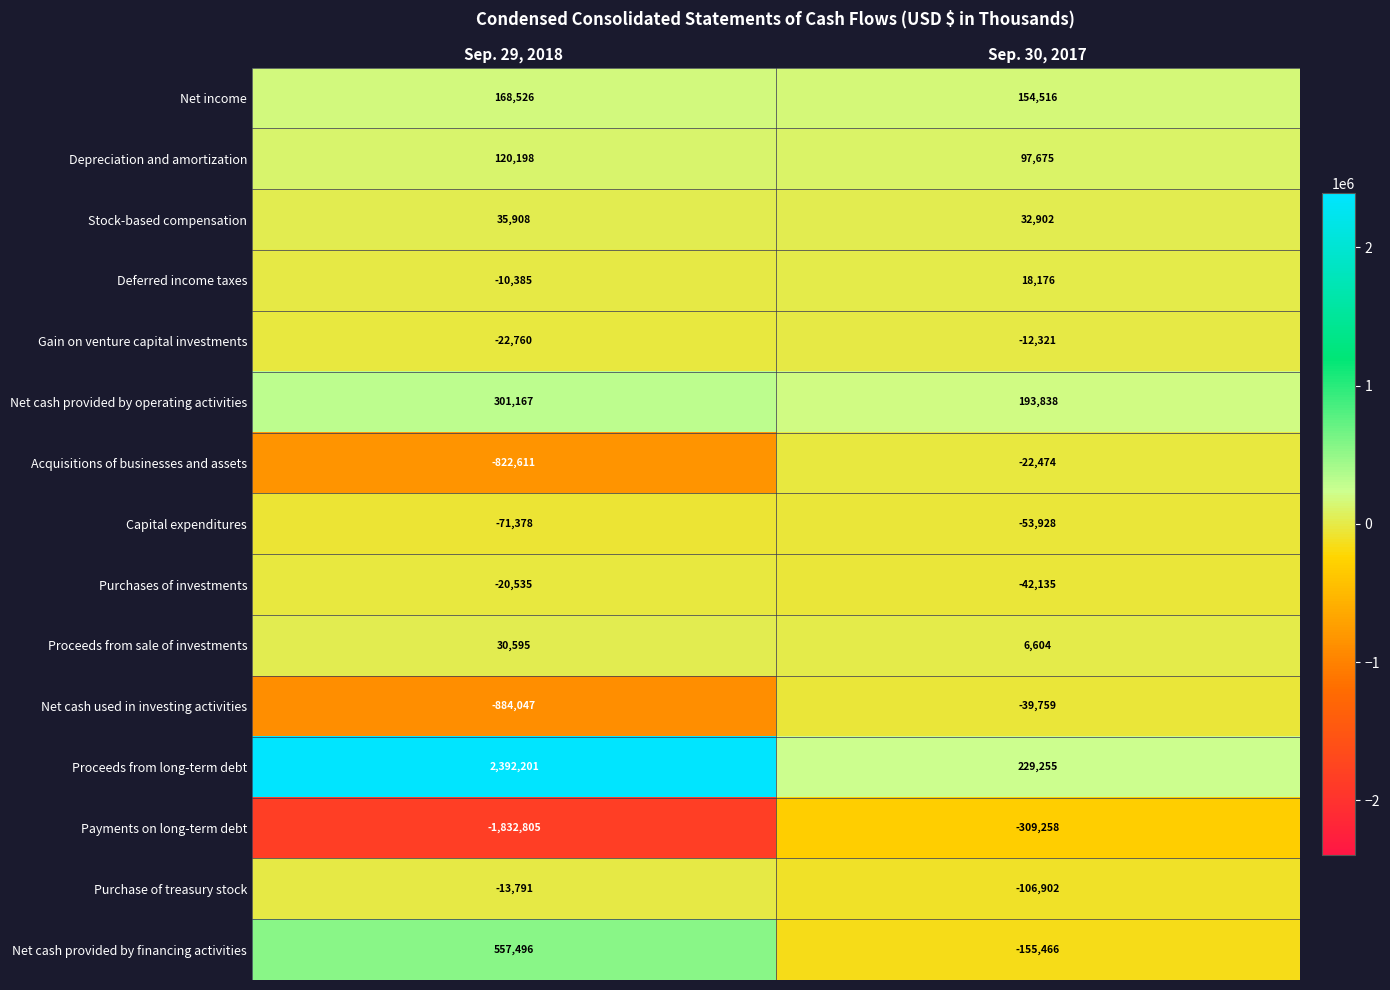

Is the value of Gain on venture capital investments at Sep. 30, 2017 greater than the value of Net cash provided by operating activities at Sep. 30, 2017?

No